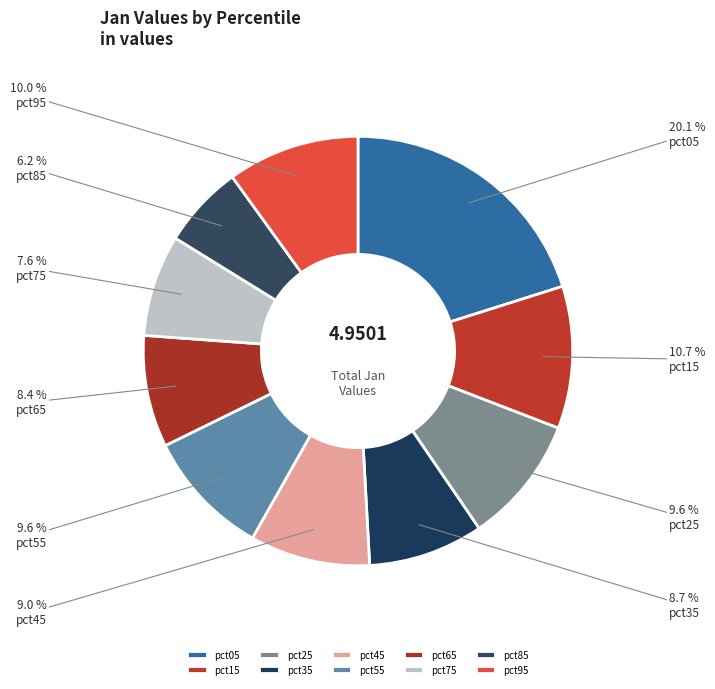

How many segments does this pie chart have?

10